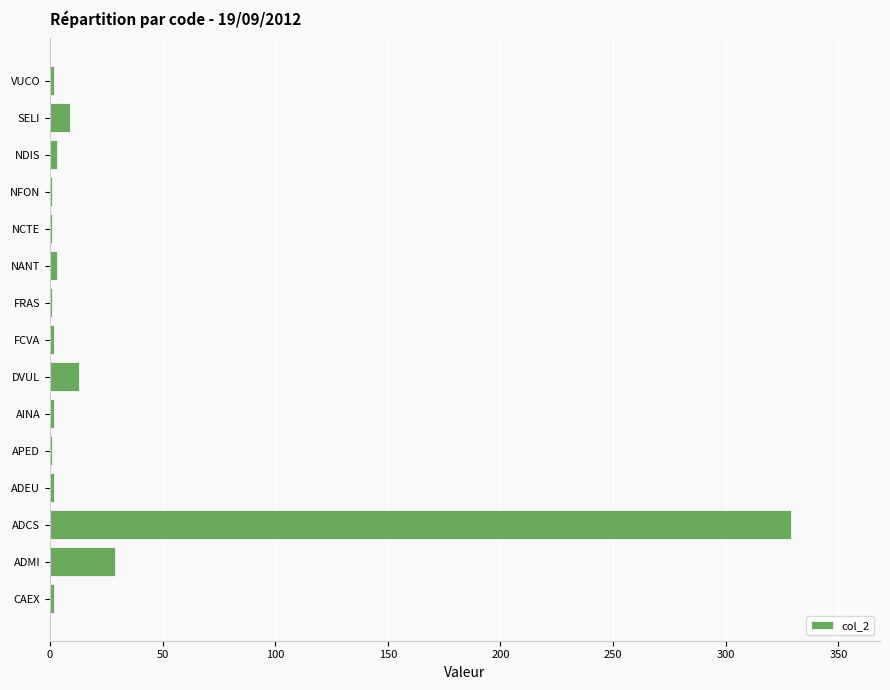

Are the bars grouped side by side (vs. stacked)?

No